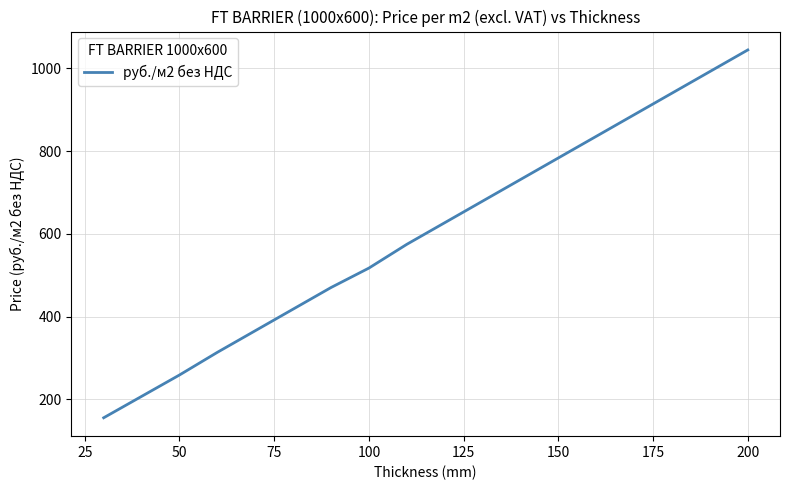

What is the greatest value displayed?

1044.8